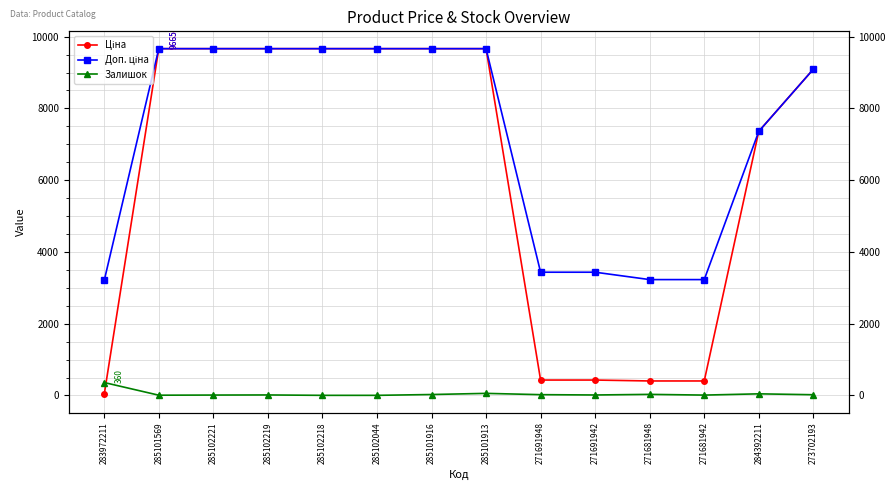

Between 271691942 and 285101569, which is larger?

285101569